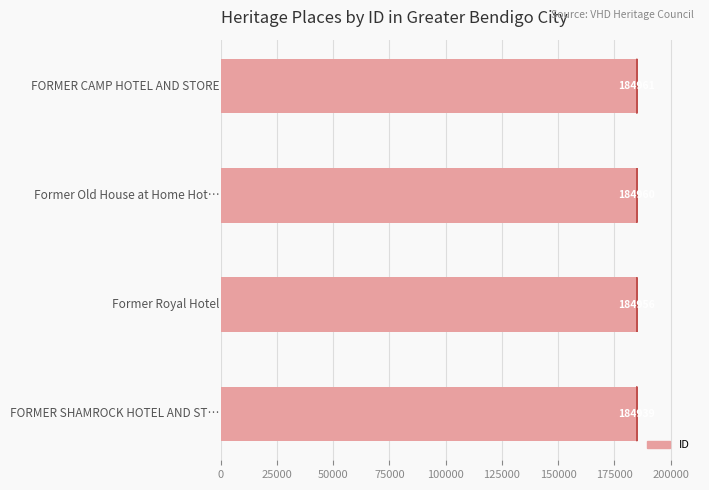

What is the smallest value displayed?

184939